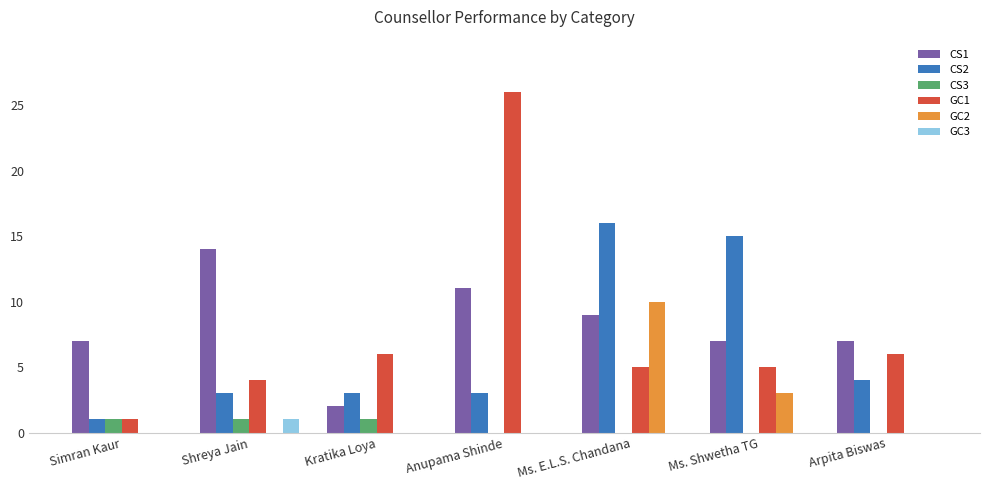

Between Kratika Loya and Ms. Shwetha TG, which series saw the biggest shift?

CS2